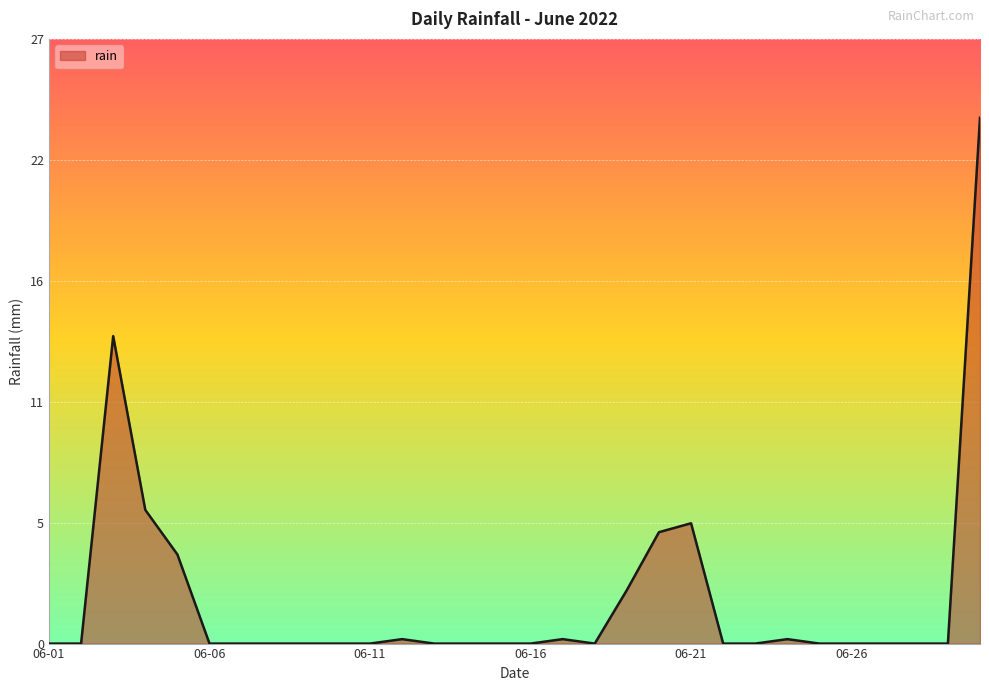

Is this an area chart (filled region under the line)?

Yes